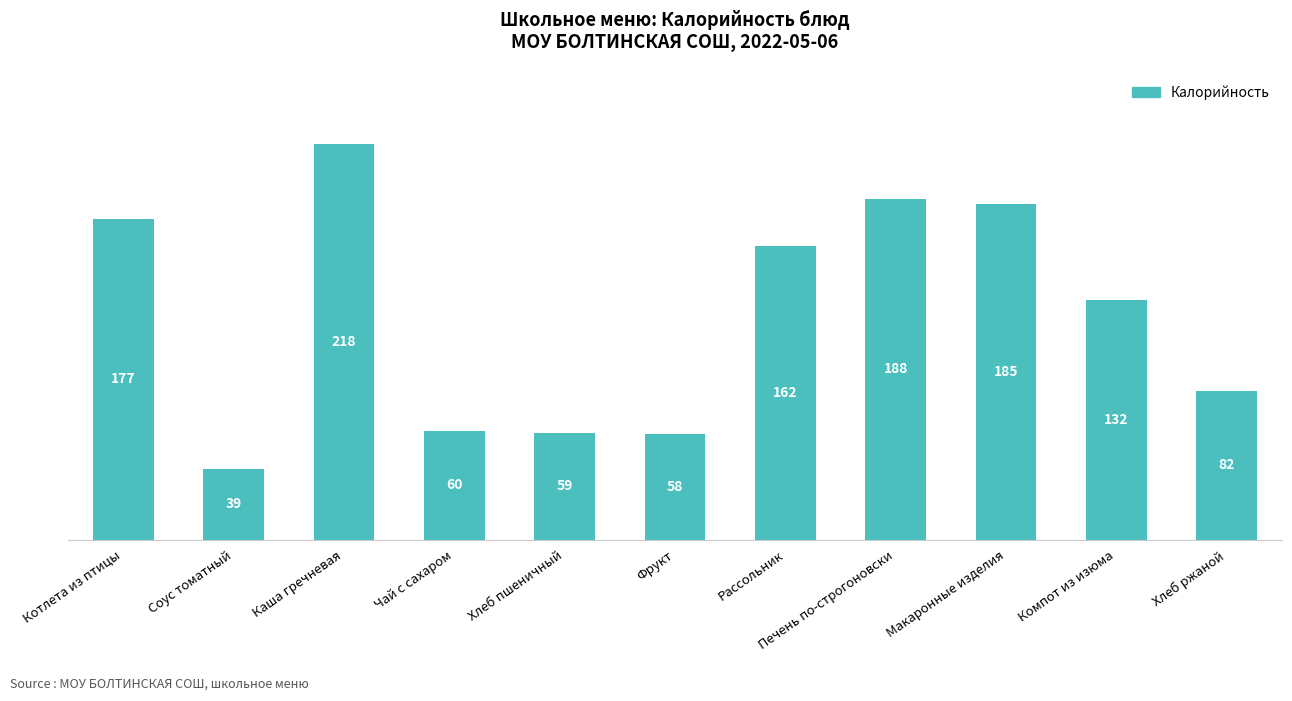

Reading right to left, what are all the values shown in this chart?

Хлеб ржаной=82	Компот из изюма=132	Макаронные изделия=185	Печень по-строгоновски=188	Рассольник=162	Фрукт=58	Хлеб пшеничный=59	Чай с сахаром=60	Каша гречневая=218	Соус томатный=39	Котлета из птицы=177